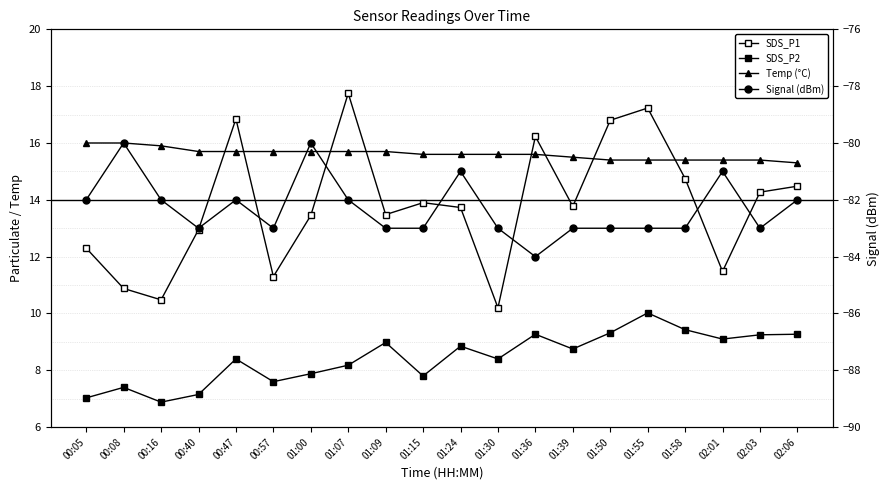

Which series has the widest spread of values?

SDS_P1